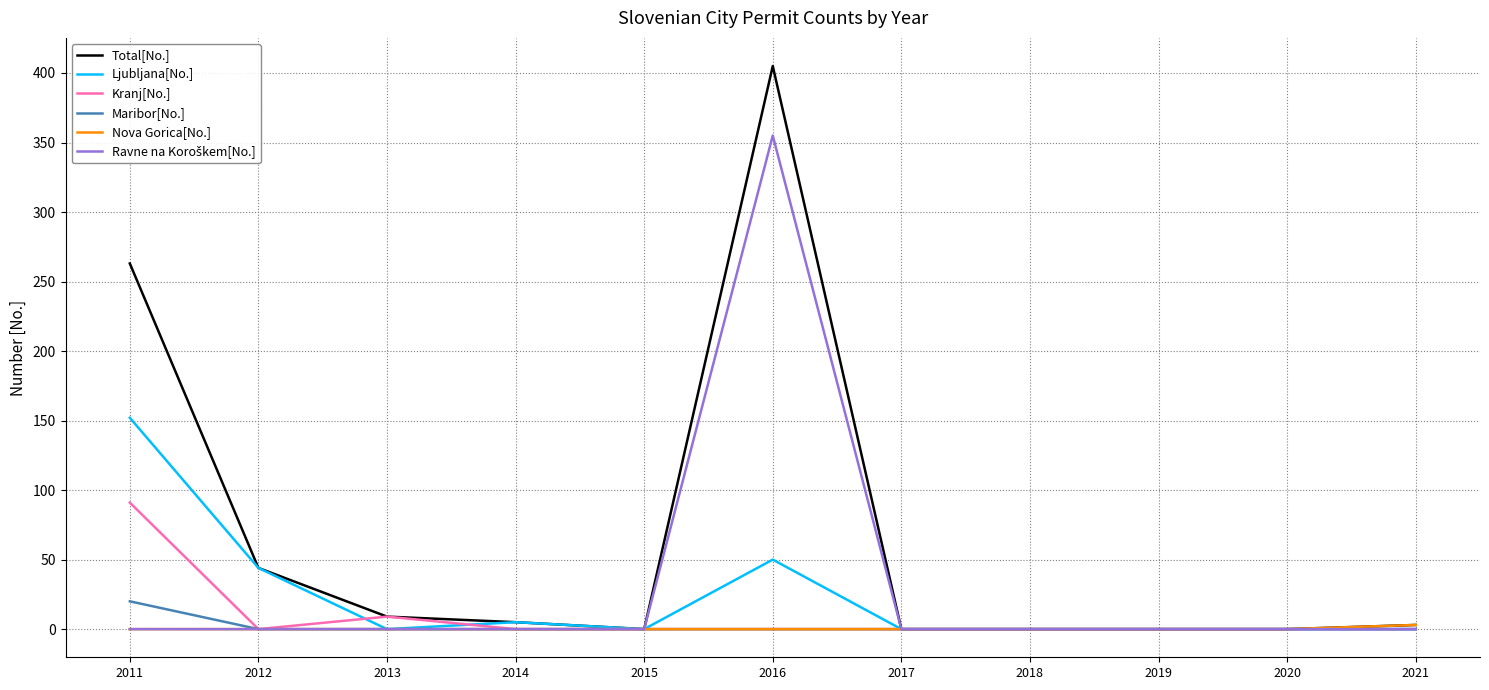

What is the difference between the maximum and minimum values in the Maribor[No.] series?

20